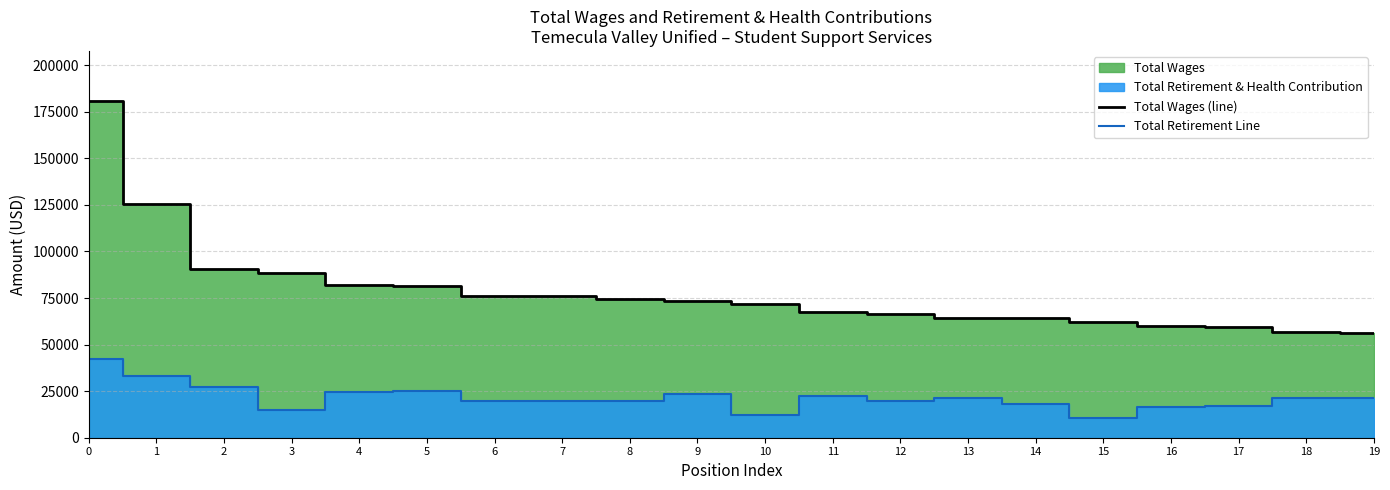

What is the sum of all Total Retirement Line values?

430696